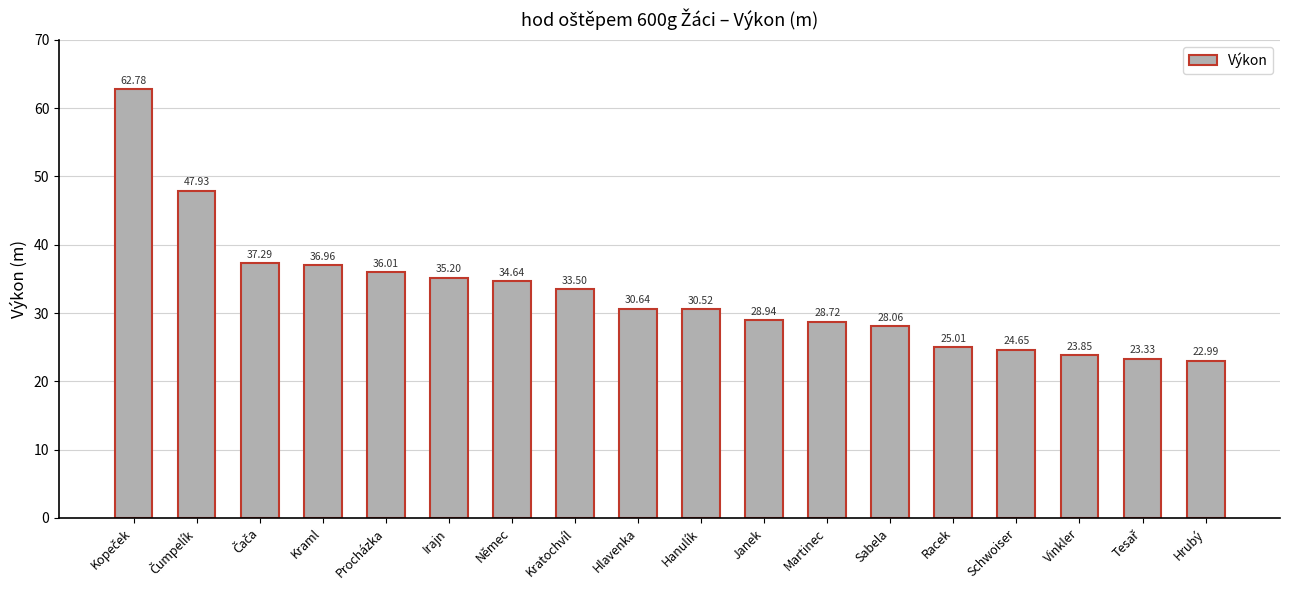

How many data points are above 30?

10